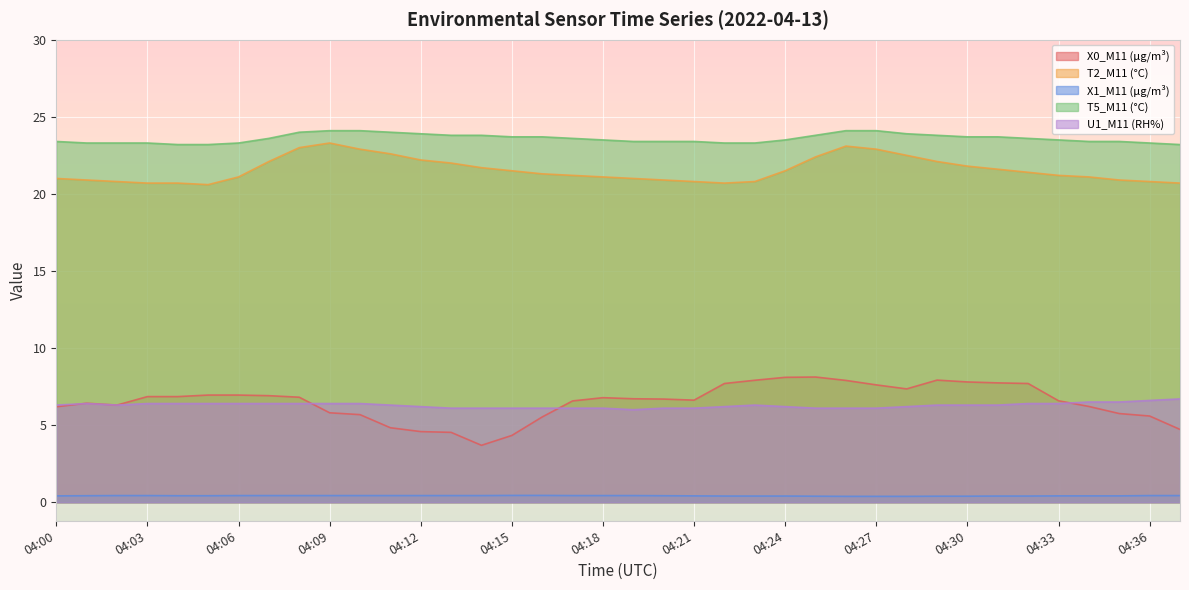

Which series has the widest spread of values?

X0_M11 (μg/m³)